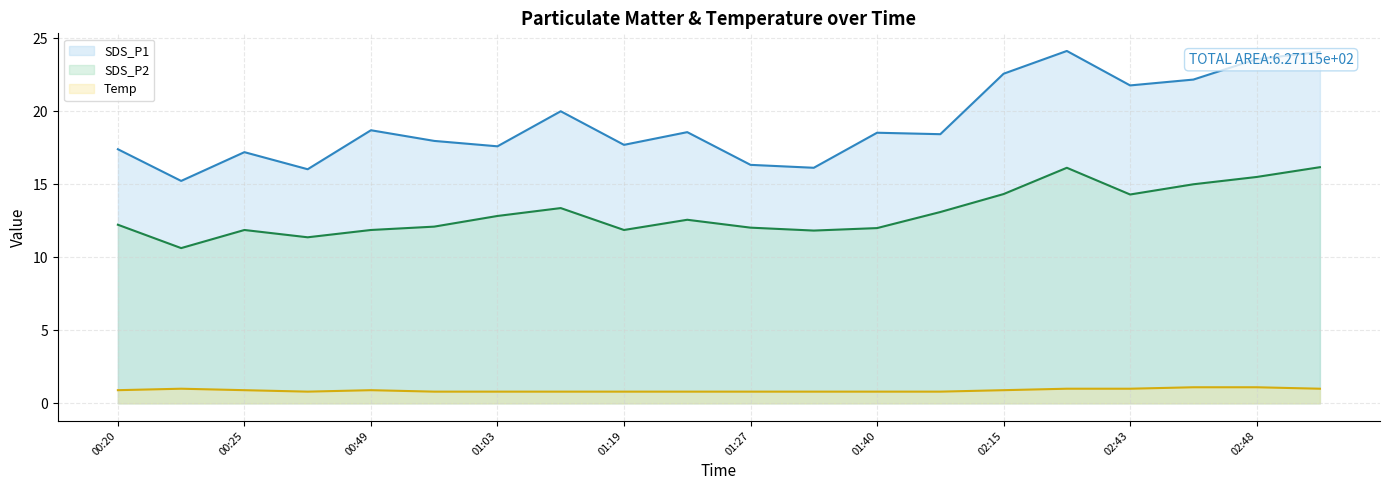

Reading left to right, transcribe all the data shown in this chart.

SDS_P1: 00:20=17.4	00:23=15.2	00:25=17.2	00:36=16.0	00:49=18.7	00:54=18.0	01:03=17.6	01:16=20.0	01:19=17.7	01:21=18.6	01:27=16.3	01:35=16.1	01:40=18.5	01:48=18.4	02:15=22.6	02:32=24.1	02:43=21.8	02:45=22.2	02:48=23.6	02:50=24.1
SDS_P2: 00:20=12.2	00:23=10.6	00:25=11.9	00:36=11.4	00:49=11.9	00:54=12.1	01:03=12.8	01:16=13.4	01:19=11.9	01:21=12.6	01:27=12.0	01:35=11.8	01:40=12.0	01:48=13.1	02:15=14.3	02:32=16.1	02:43=14.3	02:45=15.0	02:48=15.5	02:50=16.2
Temp: 00:20=0.9	00:23=1.0	00:25=0.9	00:36=0.8	00:49=0.9	00:54=0.8	01:03=0.8	01:16=0.8	01:19=0.8	01:21=0.8	01:27=0.8	01:35=0.8	01:40=0.8	01:48=0.8	02:15=0.9	02:32=1.0	02:43=1.0	02:45=1.1	02:48=1.1	02:50=1.0